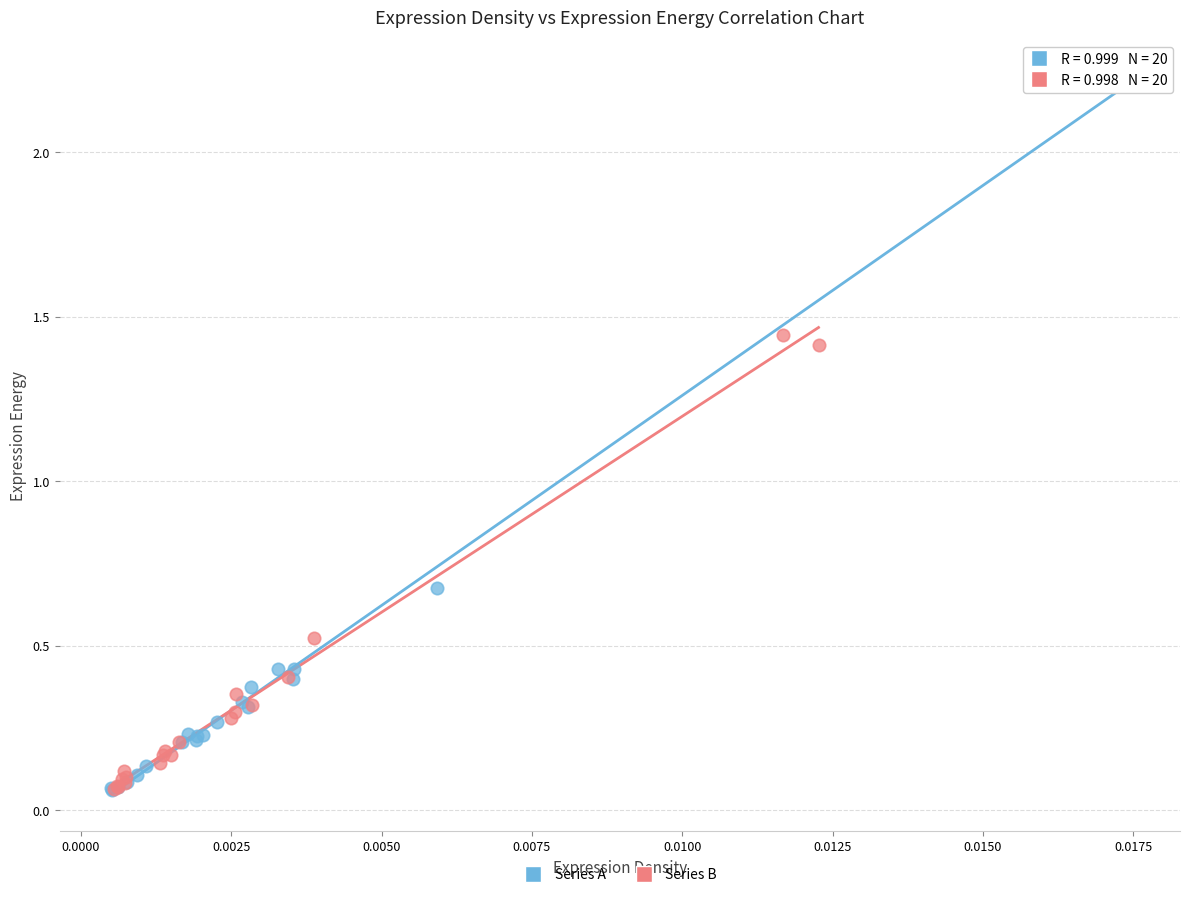

Which series has the widest spread of Y values?

Series A